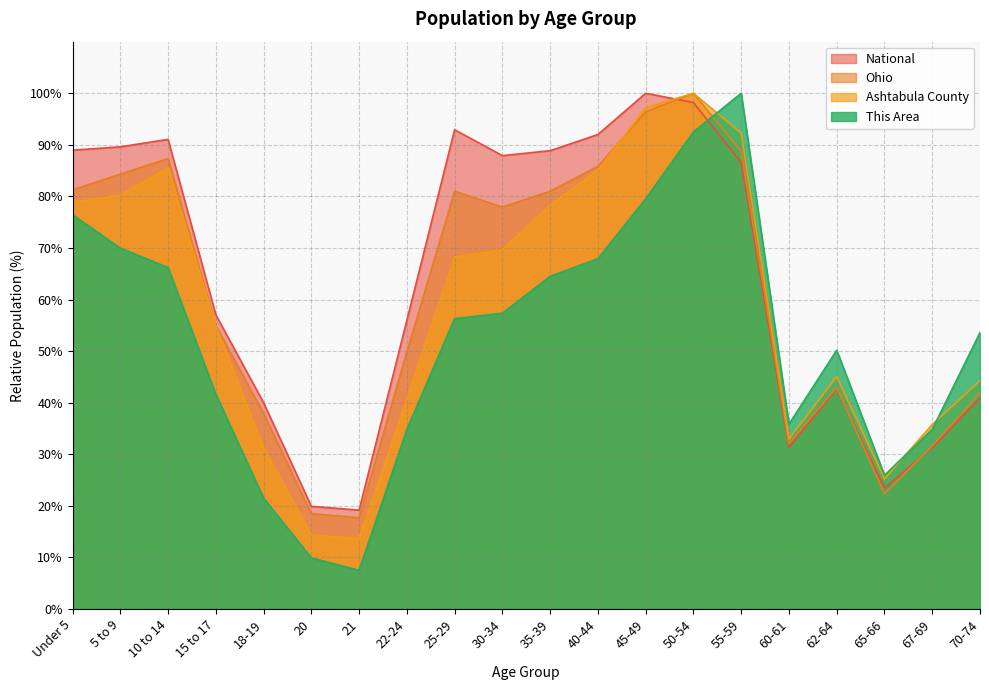

At which label is National closest to 59?

15 to 17